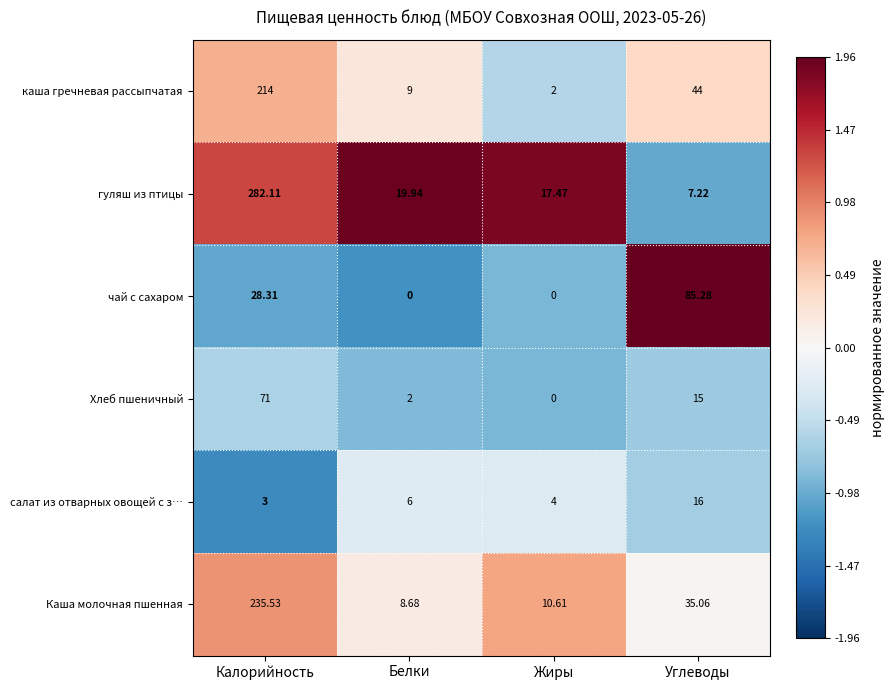

Between Белки and Углеводы, which series saw the biggest shift?

чай с сахаром